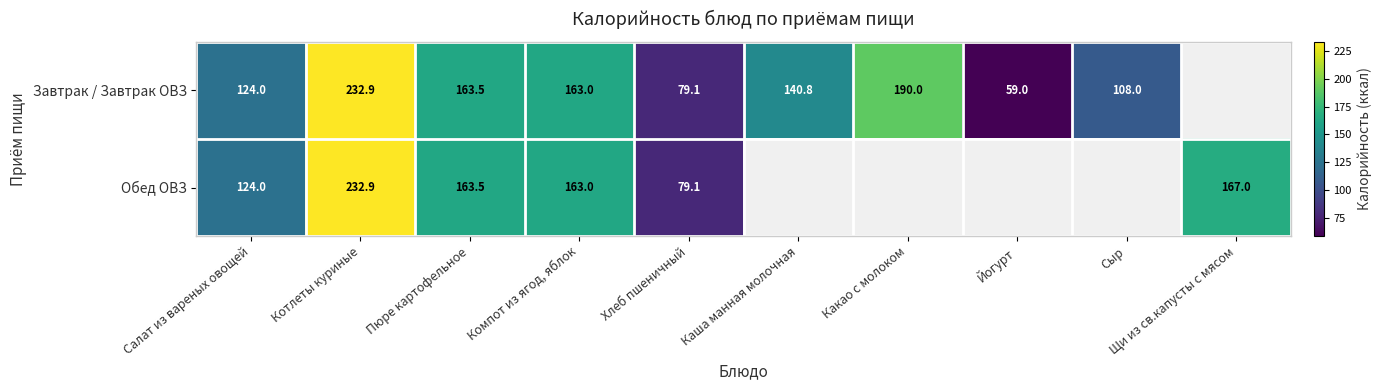

The value of Завтрак / Завтрак ОВЗ at Каша манная молочная is 140.8. True or false?

True